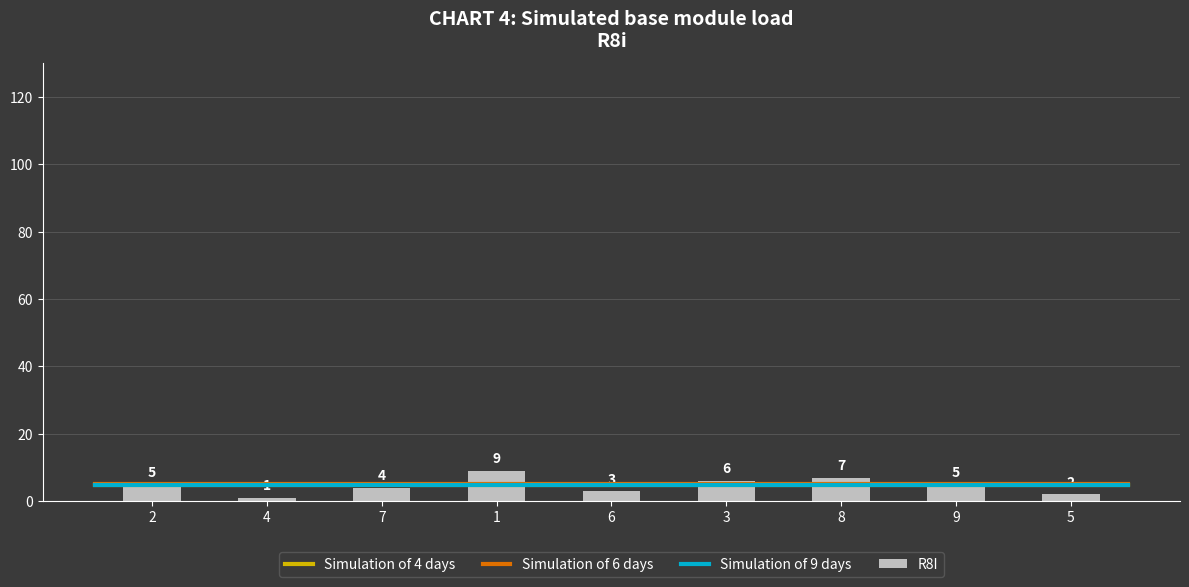

What position from the right is 3?

4